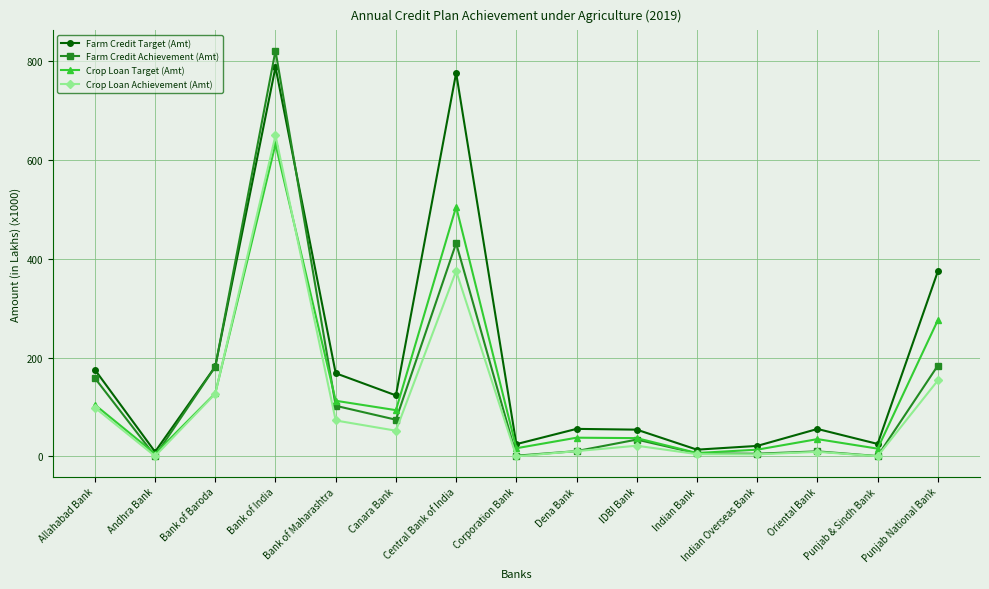

At Punjab National Bank, list the series in order from largest to smallest.

Farm Credit Target (Amt), Crop Loan Target (Amt), Farm Credit Achievement (Amt), Crop Loan Achievement (Amt)